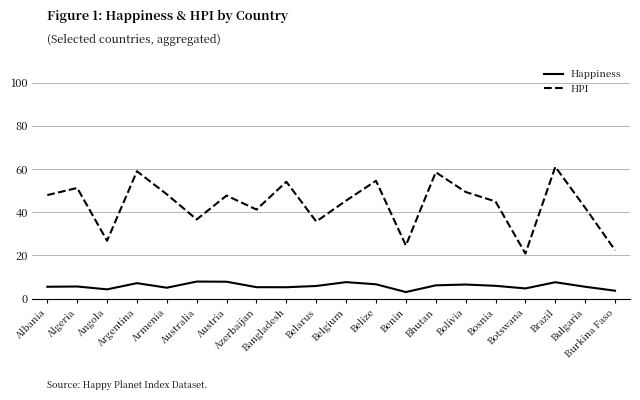

Between Angola and Azerbaijan, which series saw the biggest shift?

HPI